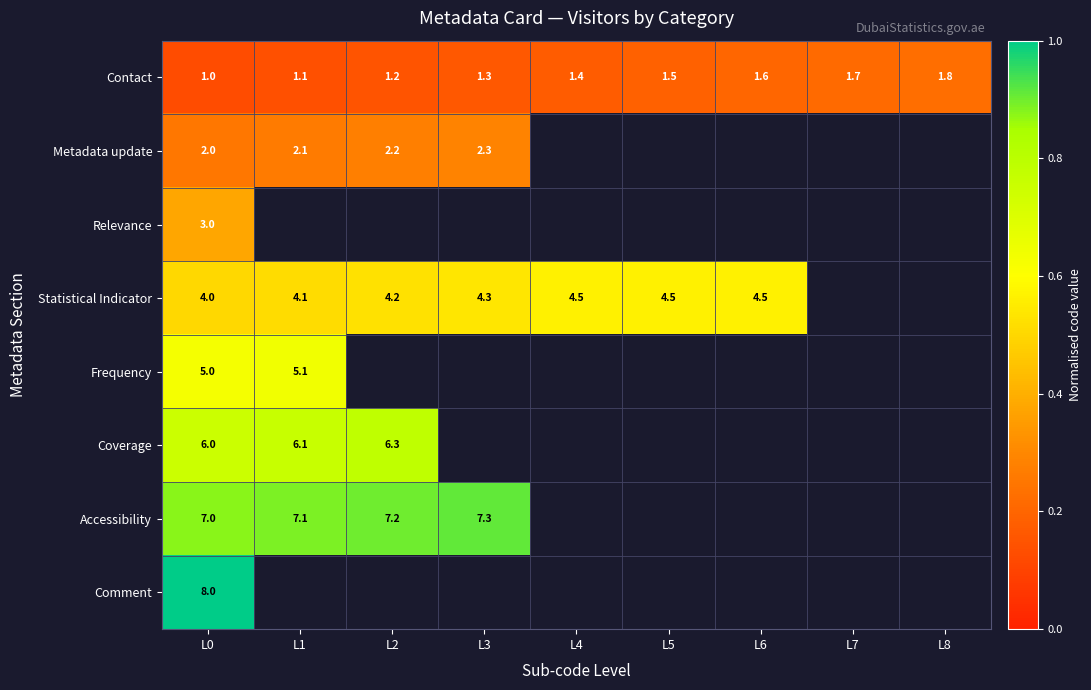

How many values in Frequency are above zero?

2